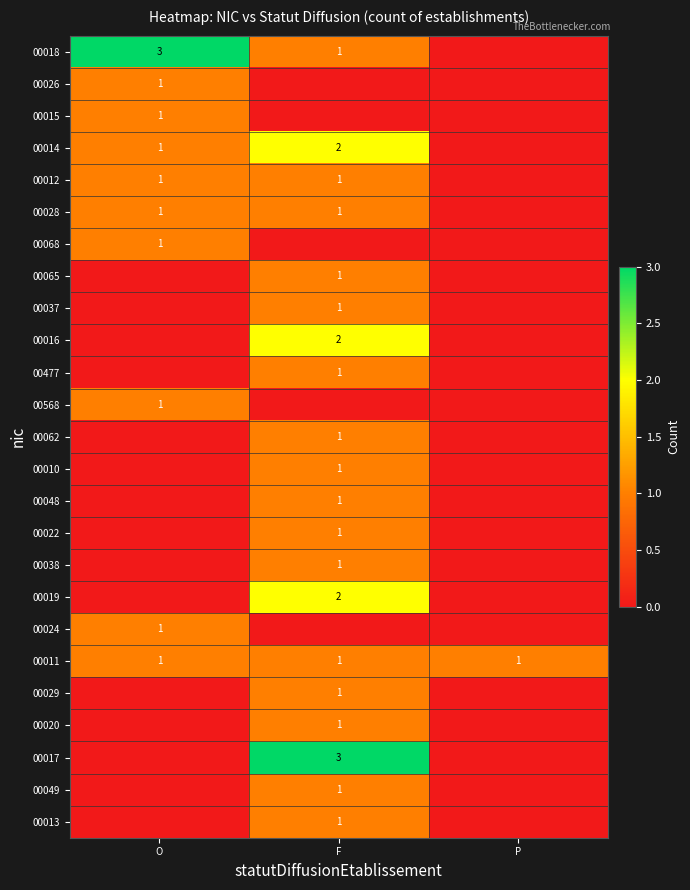

The 00026 series shows 1 at O. True or false?

True